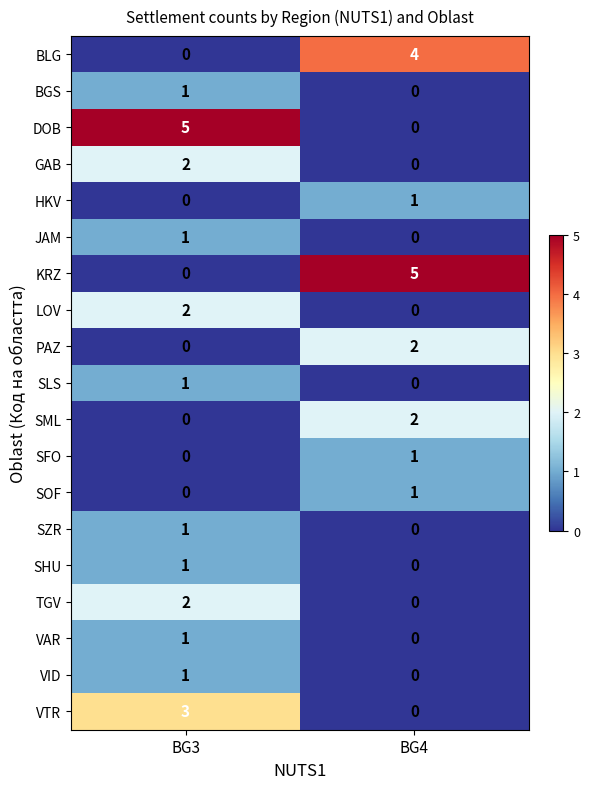

What is the maximum value shown in the chart?

5